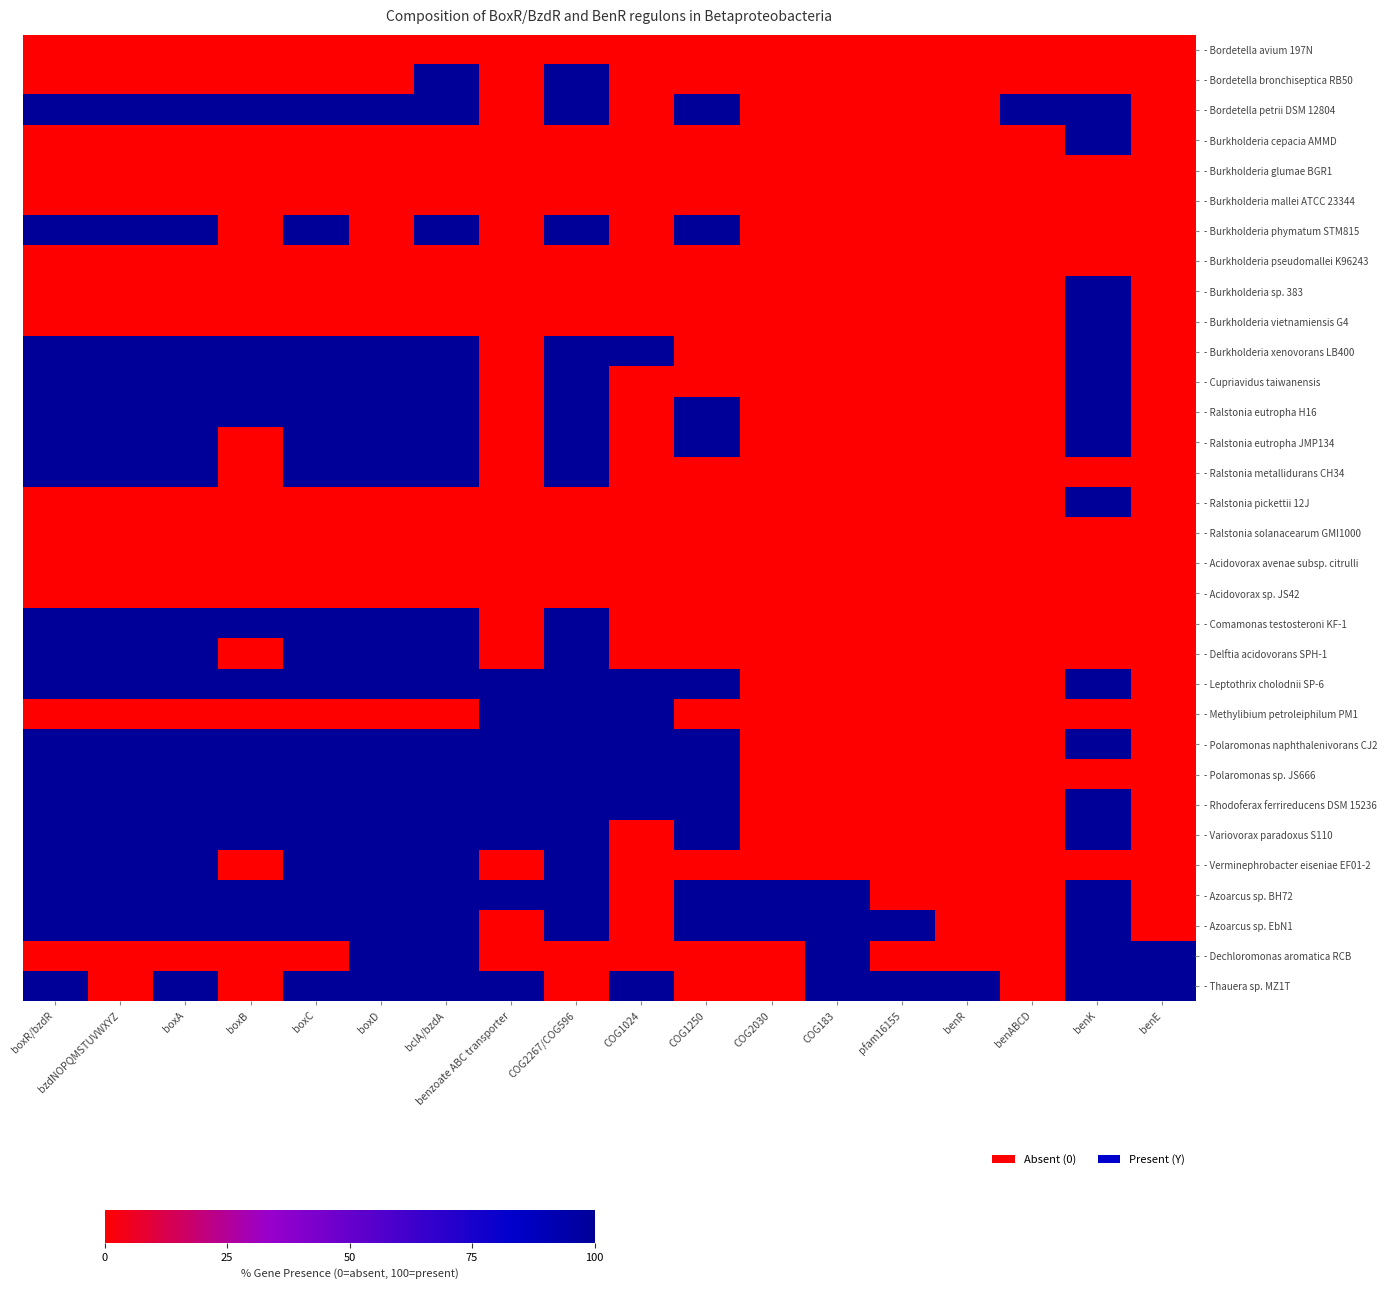

Count the number of data series in this chart.

32